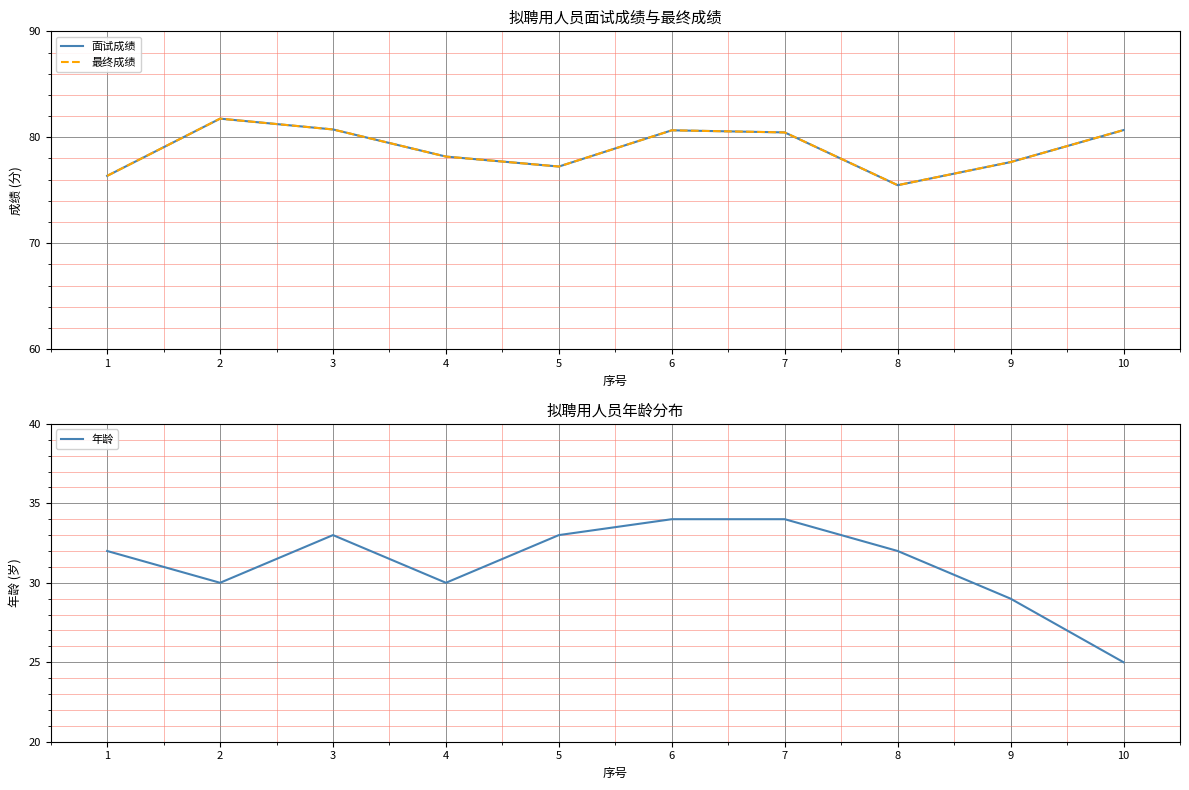

Where does the 最终成绩 series first go above 80?

2